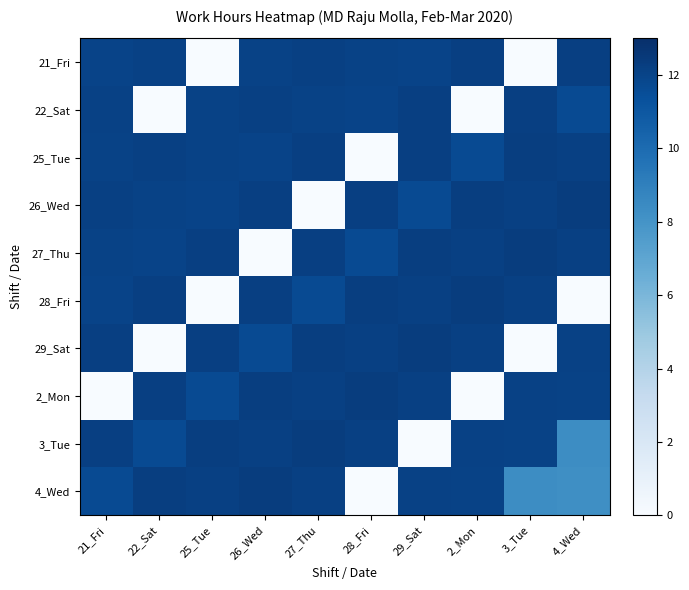

At 26_Wed, list the series in order from smallest to largest.

27_Thu, 29_Sat, 25_Tue, 21_Fri, 3_Tue, 22_Sat, 26_Wed, 28_Fri, 2_Mon, 4_Wed